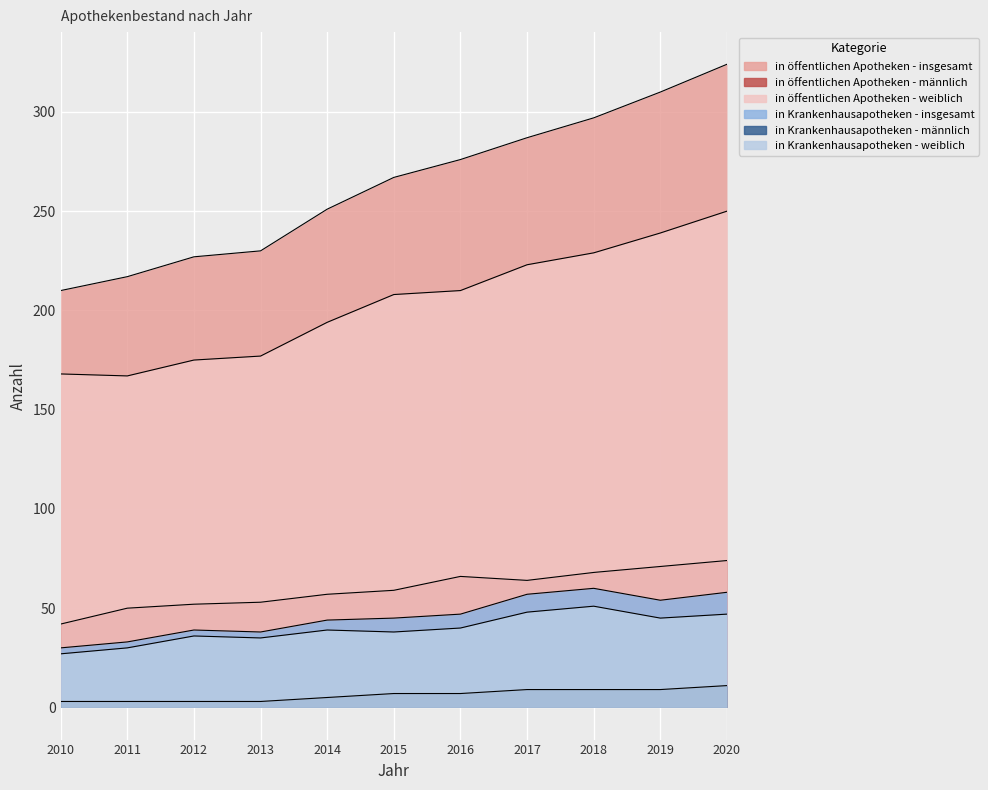

What is the difference between the highest and lowest values at 2011?

214